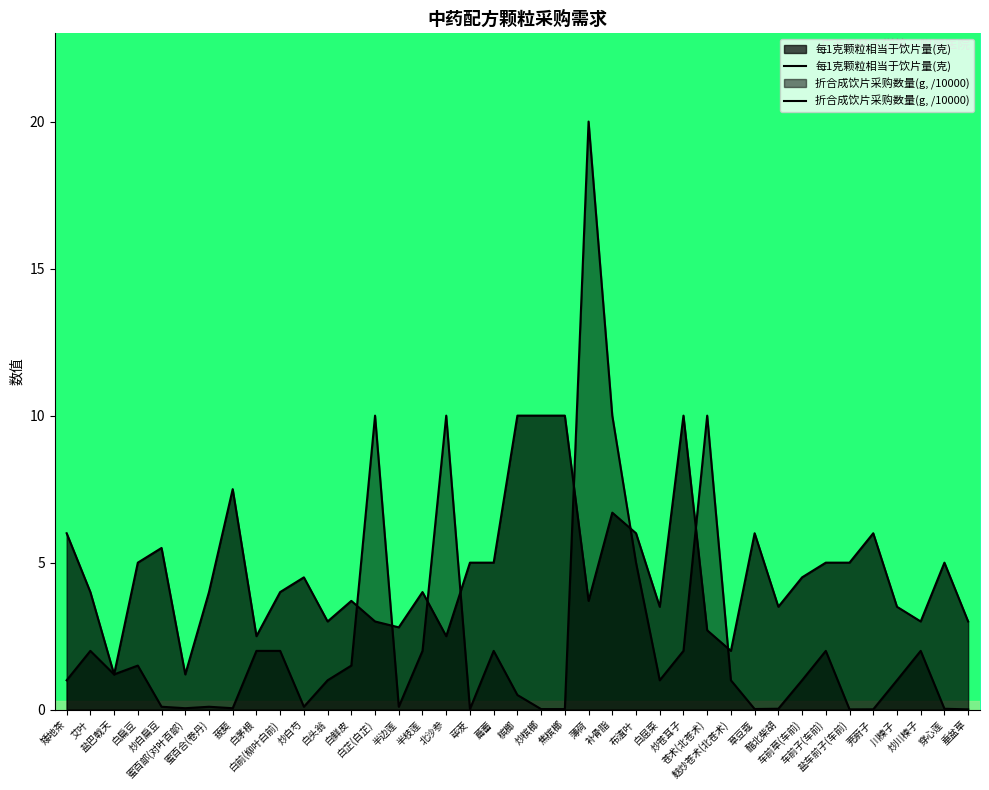

How many values in the 折合成饮片采购数量(g, /10000) series are below 1?

16